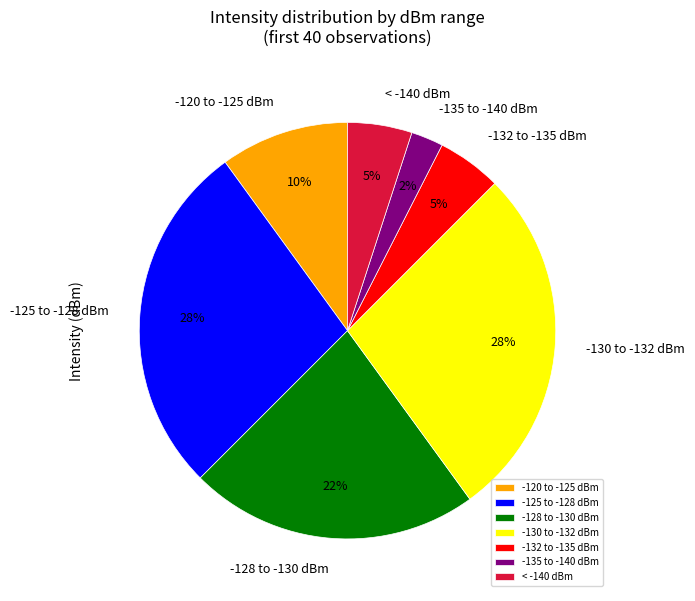

To the nearest percent, what portion does < -140 dBm represent?

5%